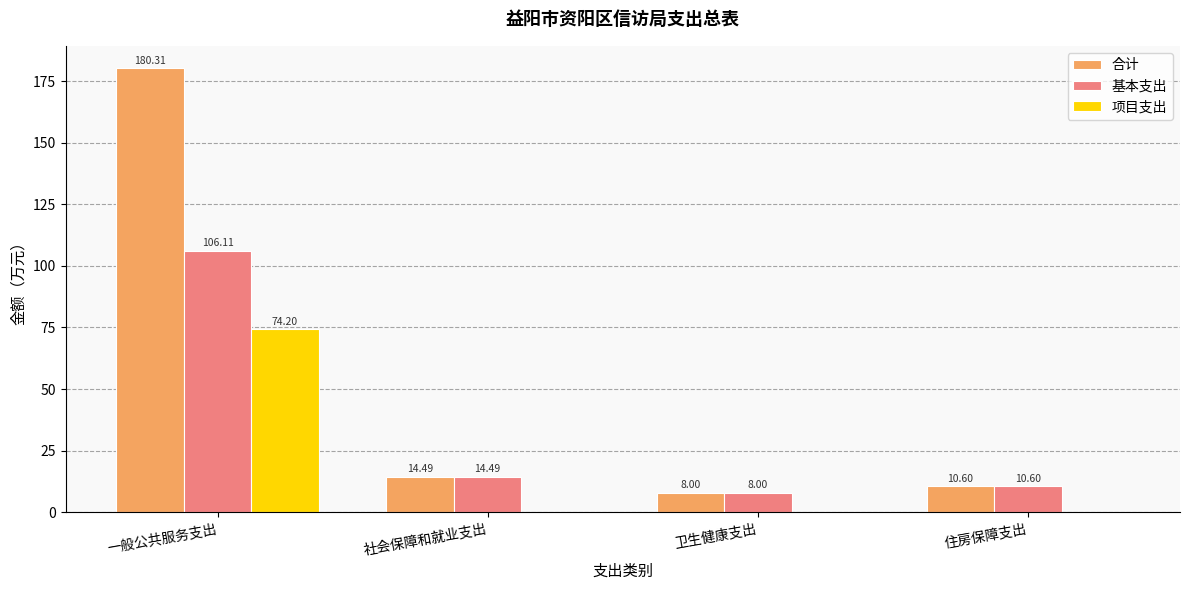

At which label is 合计 closest to 94?

社会保障和就业支出